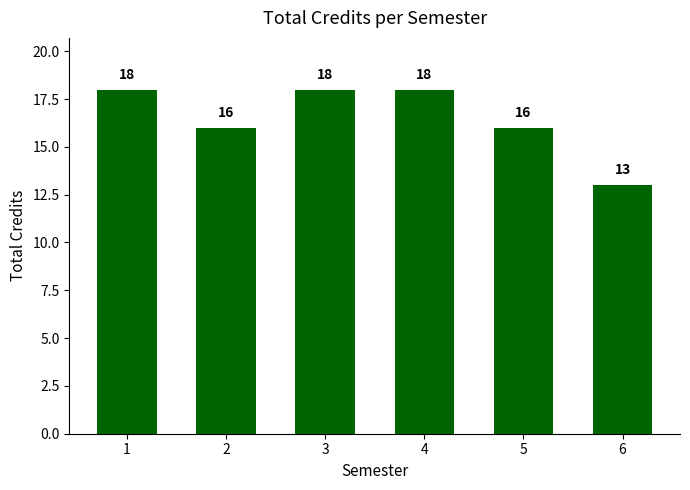

Reading left to right, list all the values displayed in this chart.

18	16	18	18	16	13